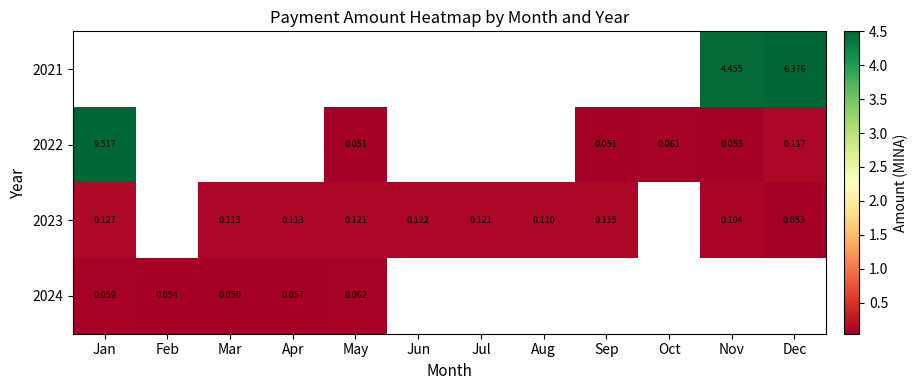

What is the greatest value displayed?

9.5